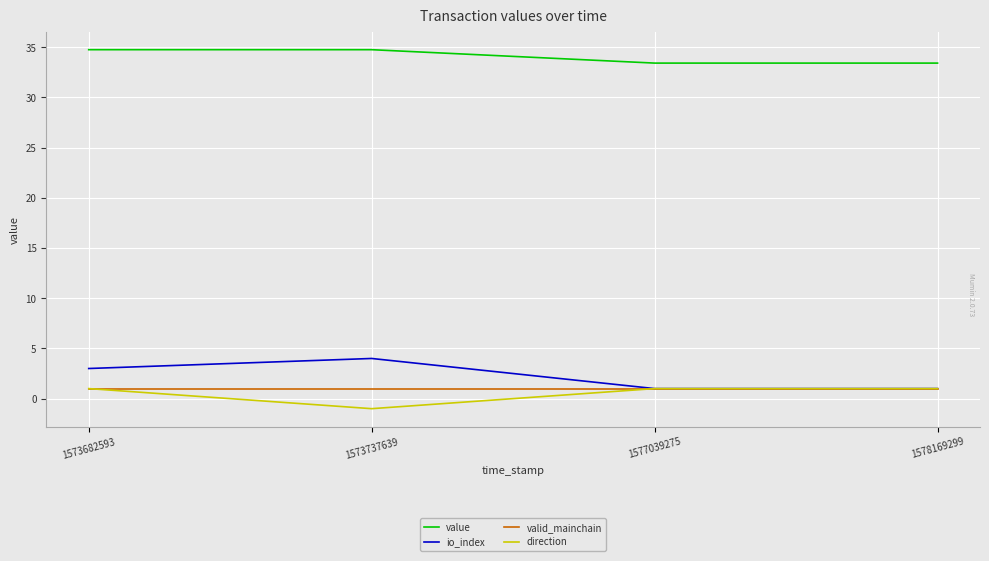

The value of valid_mainchain at 1577039275 is 1.0. True or false?

True